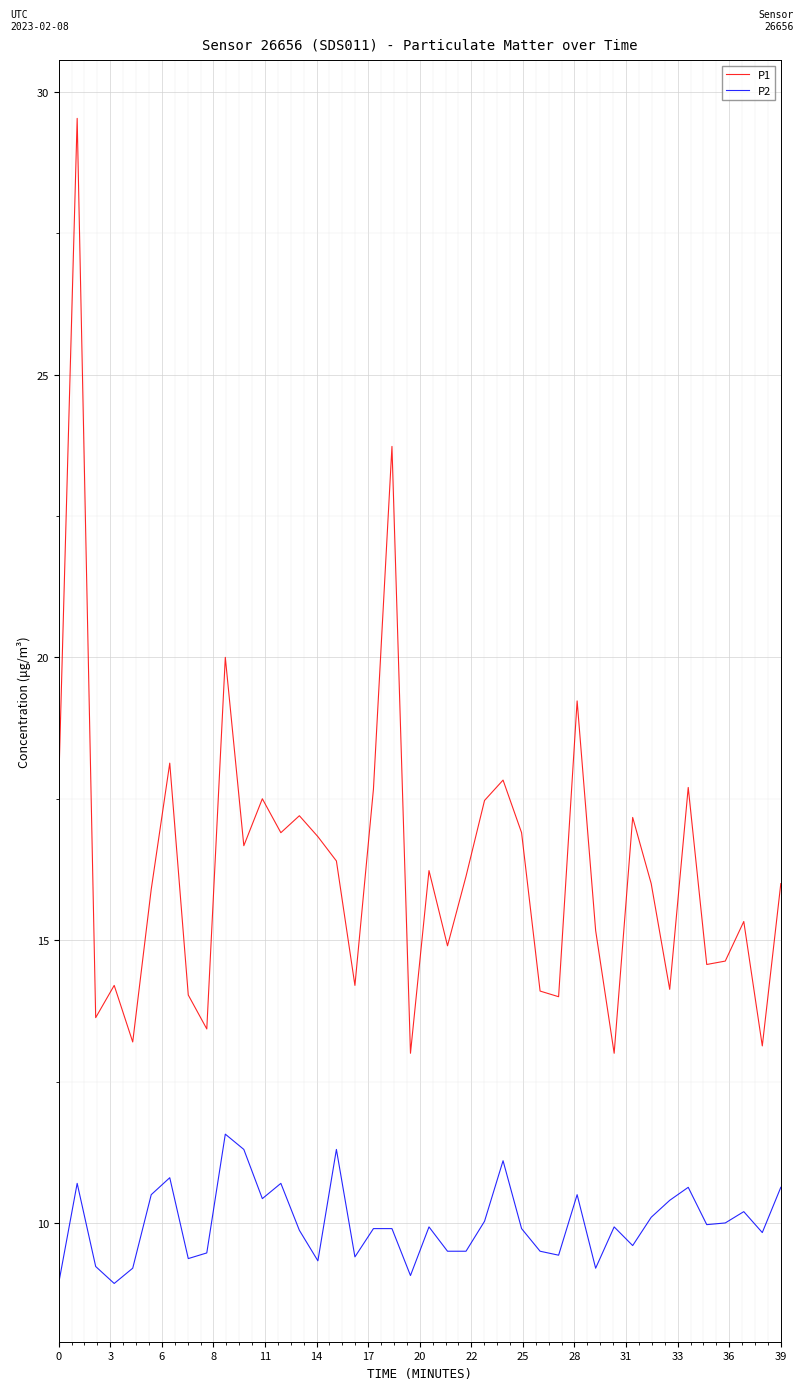

List the series in order of their peak value, highest first.

P1, P2